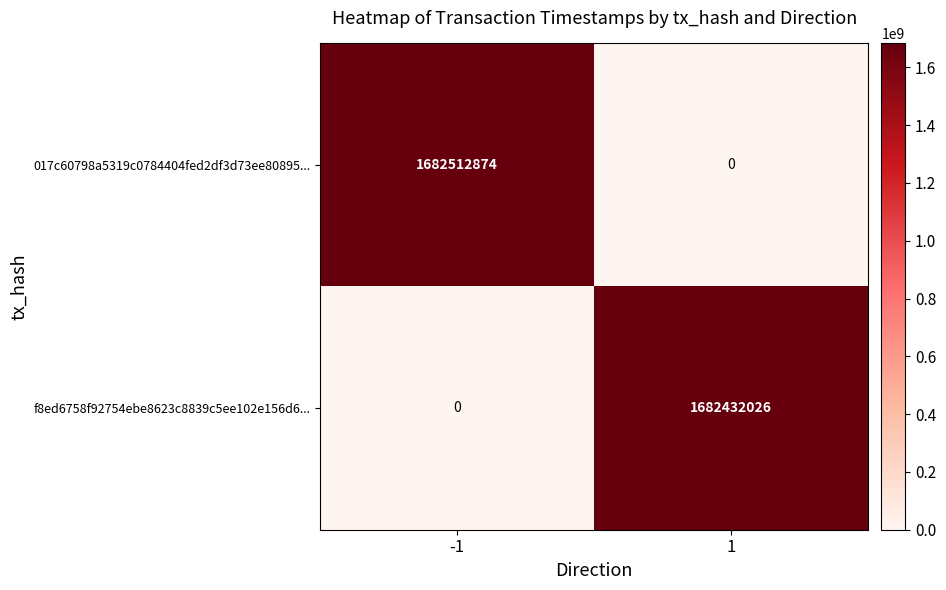

What is the spread (max minus min) of values at 1?

1682432026